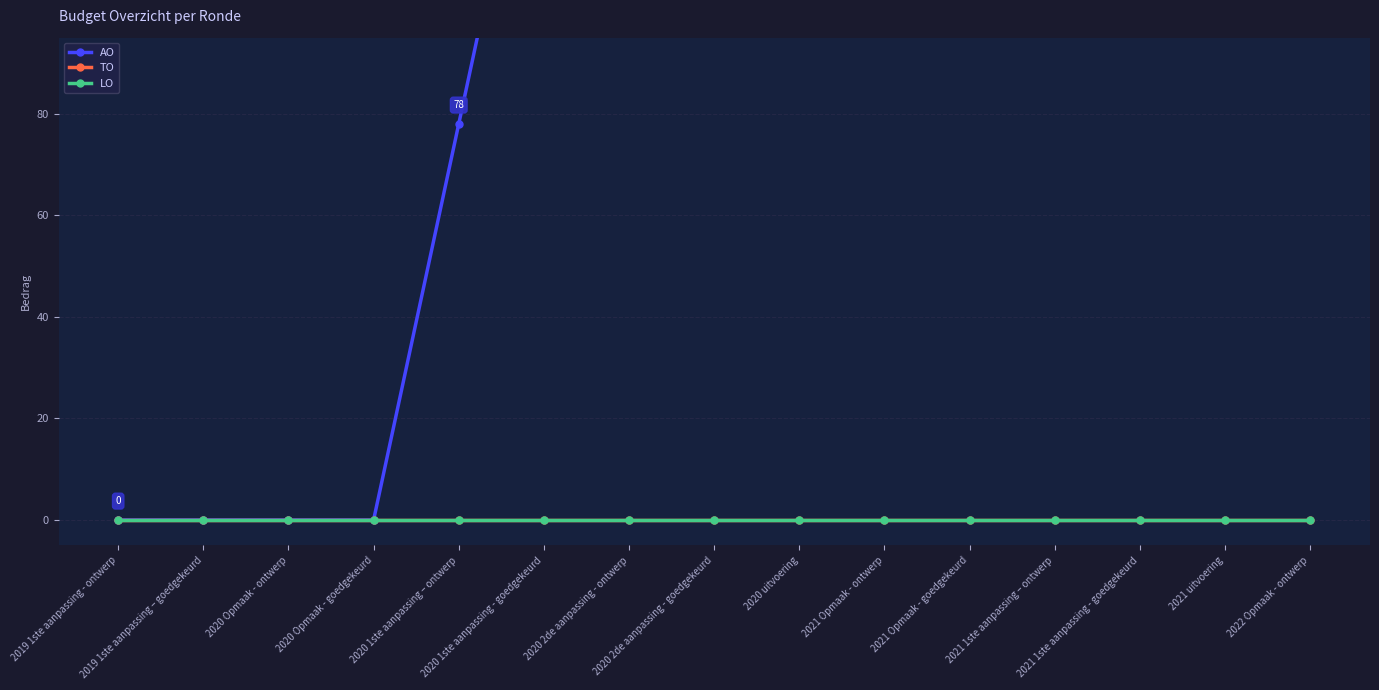

True or false: LO and AO intersect in this chart.

False